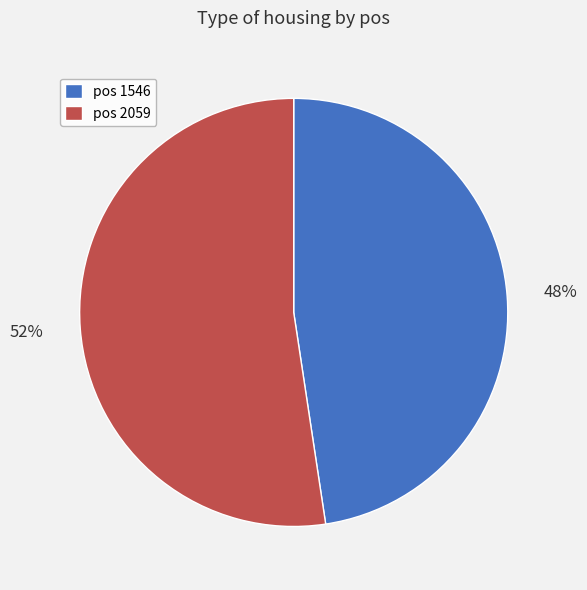

True or false: pos 2059 accounts for 52% of the total.

True